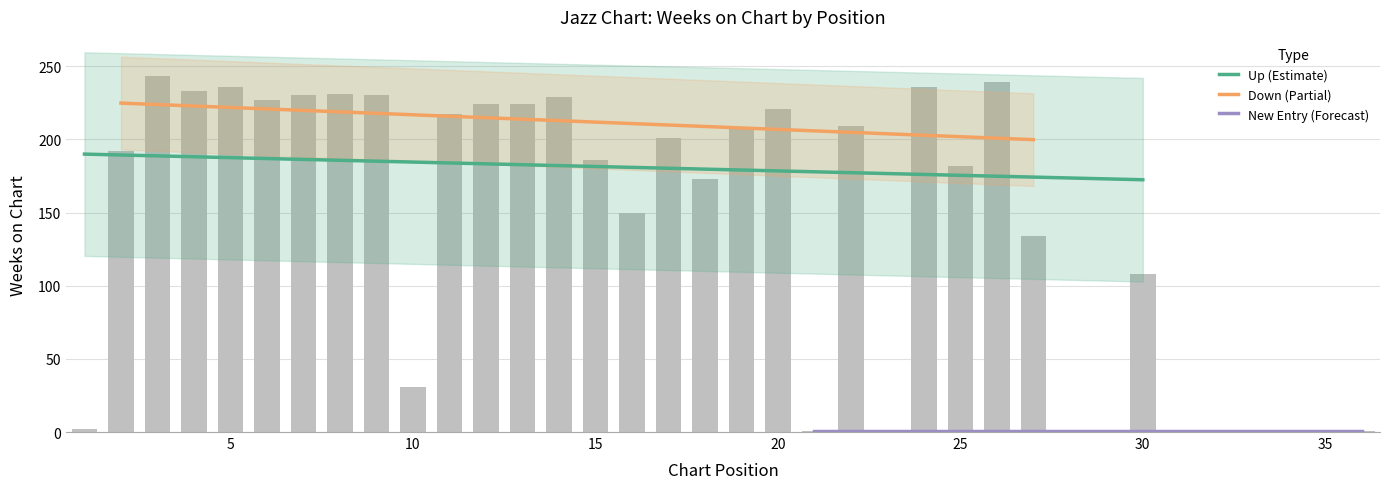

The Position series shows 15 at up. True or false?

False